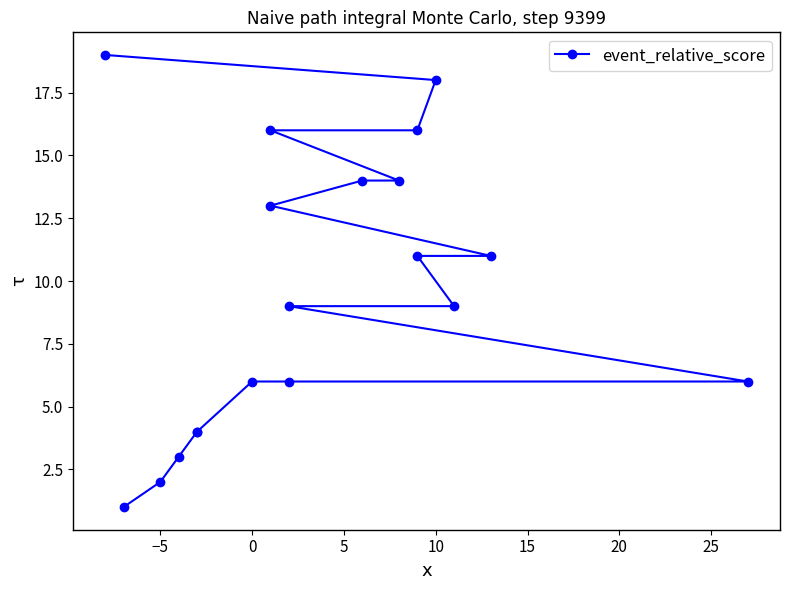

What is the value of the 1st point from the left?

1